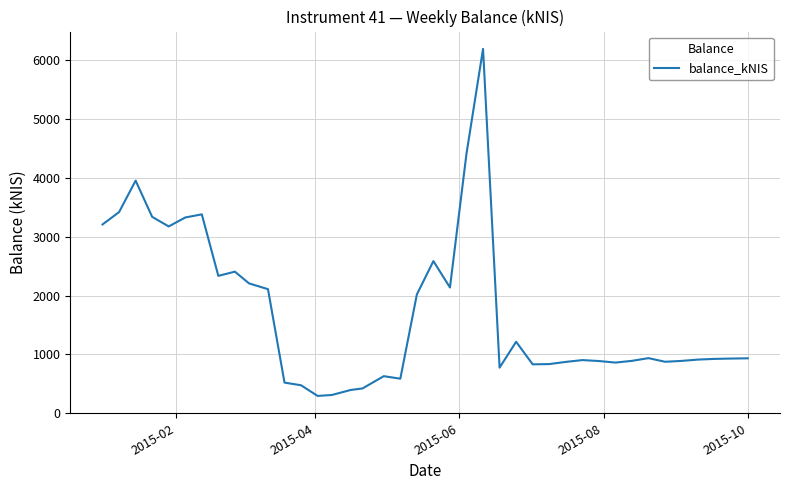

What is the maximum value shown in the chart?

6196.7